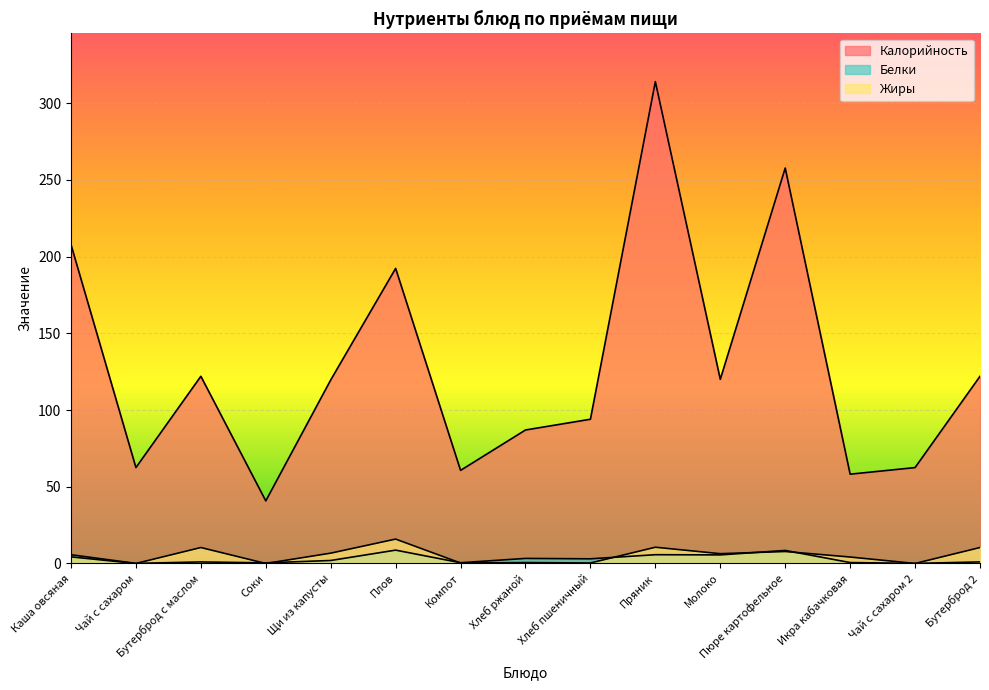

Reading left to right, extract all data points from this chart.

Калорийность: Каша овсяная=207.8	Чай с сахаром=62.5	Бутерброд с маслом=122.0	Соки=40.8	Щи из капусты=119.6	Плов=192.3	Компот=60.7	Хлеб ржаной=87.0	Хлеб пшеничный=94.0	Пряник=314.0	Молоко=120.0	Пюре картофельное=257.7	Икра кабачковая=58.2	Чай с сахаром 2=62.5	Бутерброд 2=122.0
Белки: Каша овсяная=5.7	Чай с сахаром=0.1	Бутерброд с маслом=1.0	Соки=0.4	Щи из капусты=1.9	Плов=8.7	Компот=0.5	Хлеб ржаной=3.3	Хлеб пшеничный=3.0	Пряник=5.7	Молоко=5.6	Пюре картофельное=8.5	Икра кабачковая=0.6	Чай с сахаром 2=0.1	Бутерброд 2=1.0
Жиры: Каша овсяная=4.3	Чай с сахаром=0.0	Бутерброд с маслом=10.4	Соки=0.0	Щи из капусты=6.7	Плов=15.9	Компот=0.3	Хлеб ржаной=0.6	Хлеб пшеничный=0.3	Пряник=10.6	Молоко=6.4	Пюре картофельное=7.8	Икра кабачковая=4.2	Чай с сахаром 2=0.0	Бутерброд 2=10.4